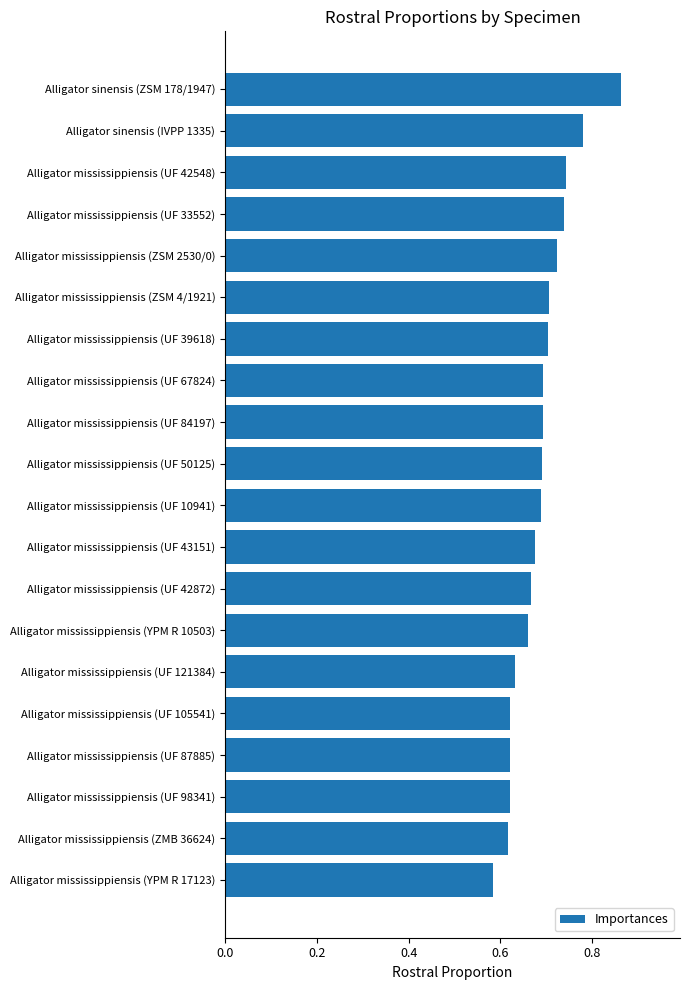

How many bars are there in total?

20